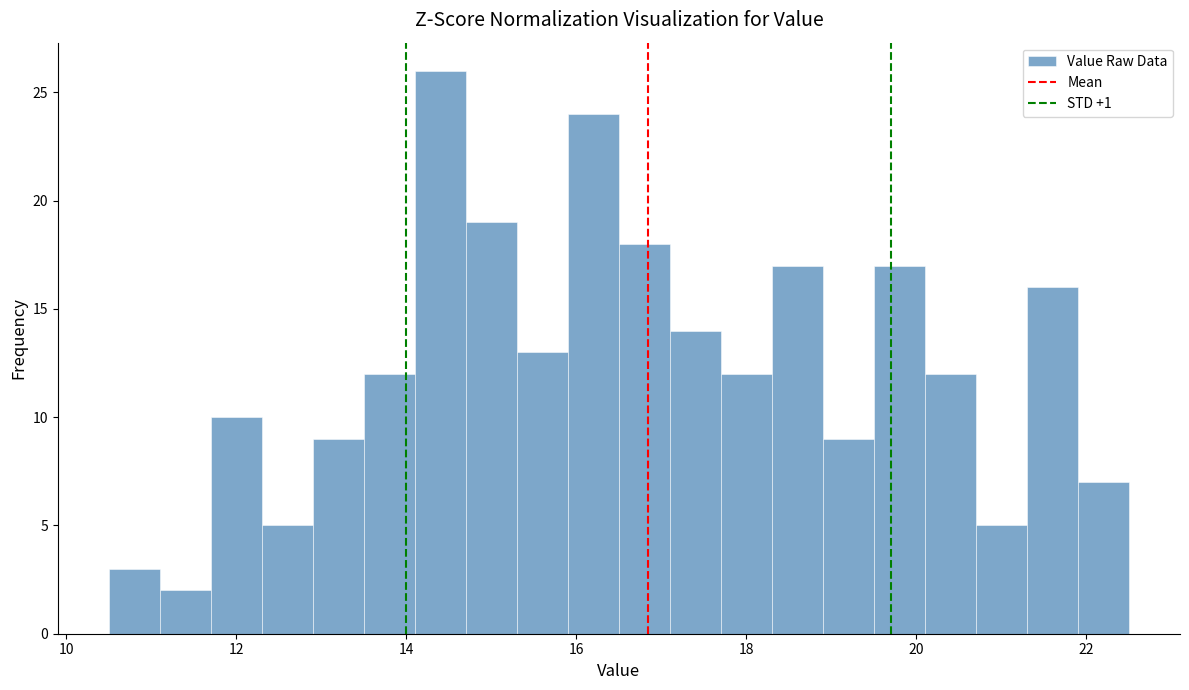

Around what value on the x-axis is the tallest bar? Give the approximate position of its centre, as read against the axis.

14.4